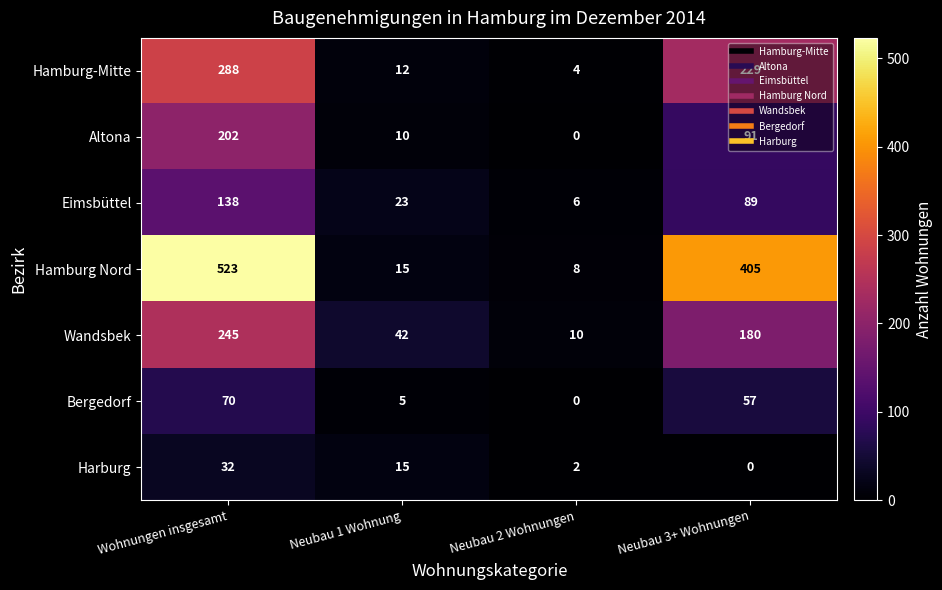

True or false: Harburg has a value of 15 at Neubau 1 Wohnung.

True